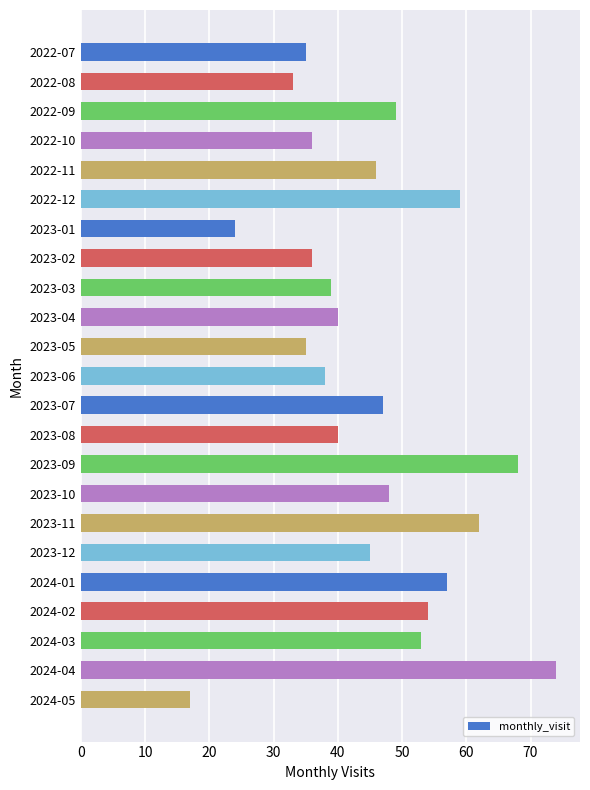

What is the label of the 10th bar from the top?

2023-04